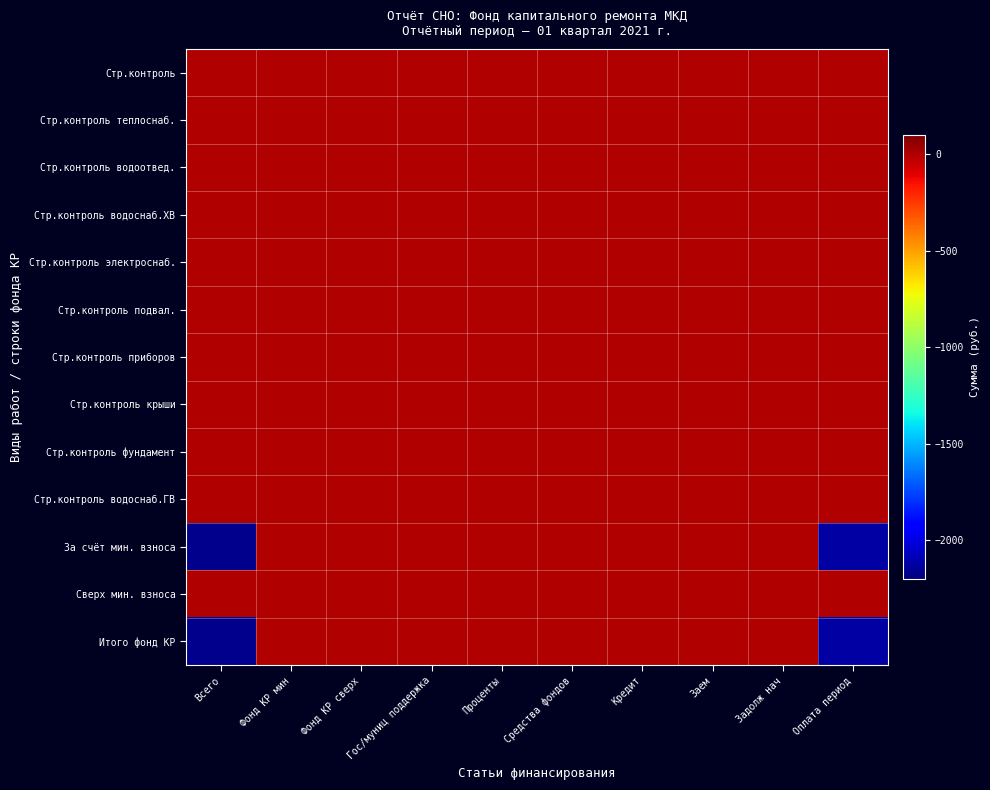

At Гос/муниц поддержка, list the series in order from largest to smallest.

Стр.контроль, Стр.контроль теплоснаб., Стр.контроль водоотвед., Стр.контроль водоснаб.ХВ, Стр.контроль электроснаб., Стр.контроль подвал., Стр.контроль приборов, Стр.контроль крыши, Стр.контроль фундамент, Стр.контроль водоснаб.ГВ, За счёт мин. взноса, Сверх мин. взноса, Итого фонд КР